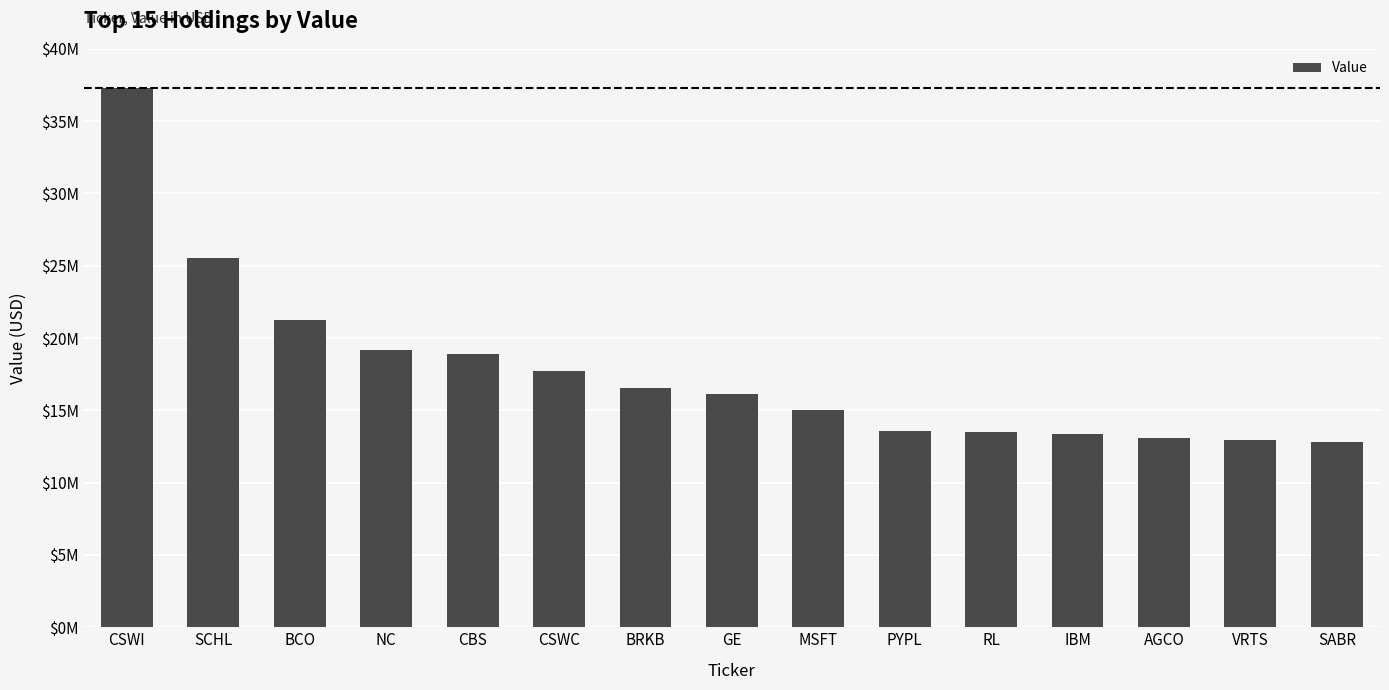

Does the chart contain any negative values?

No